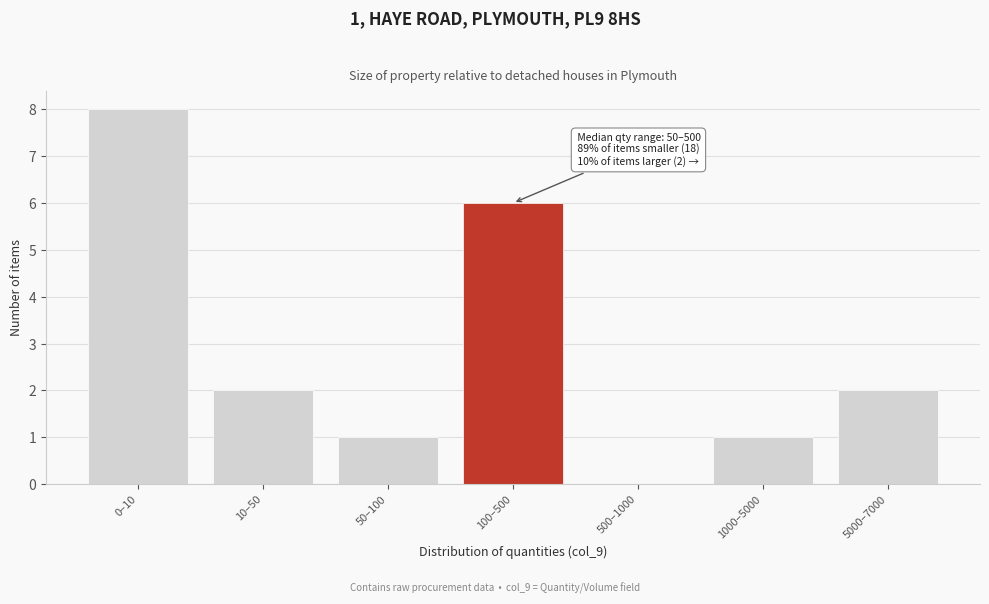

Reading left to right, list all the values displayed in this chart.

0–10=8	10–50=2	50–100=1	100–500=6	500–1000=0	1000–5000=1	5000–7000=2